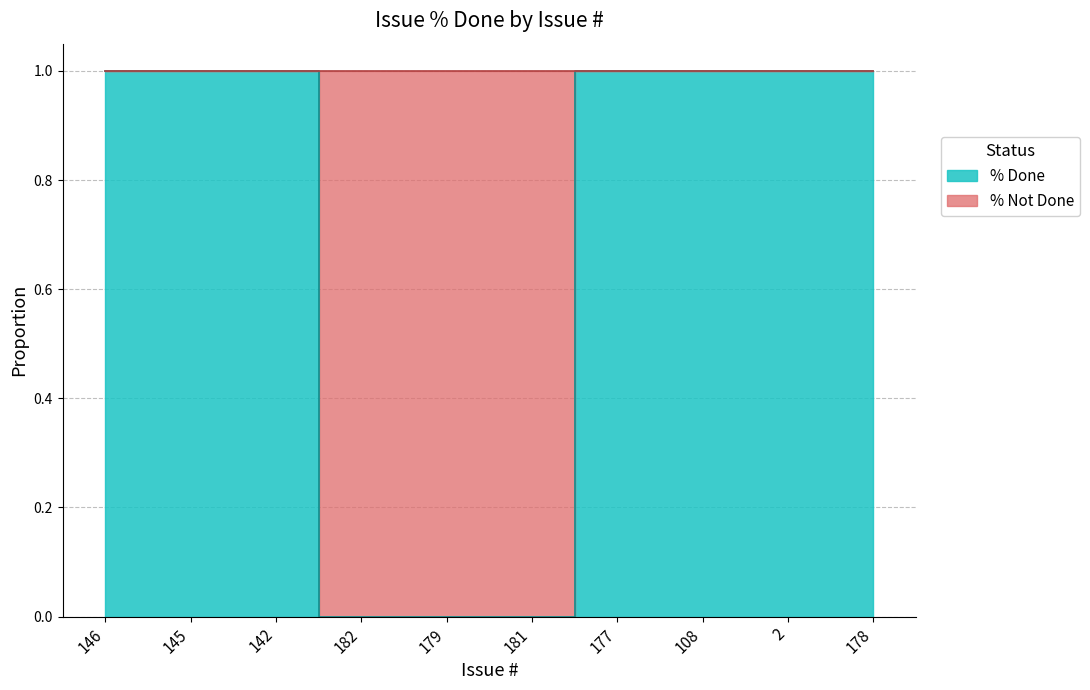

The chart shows a value of 1 at 146. True or false?

False